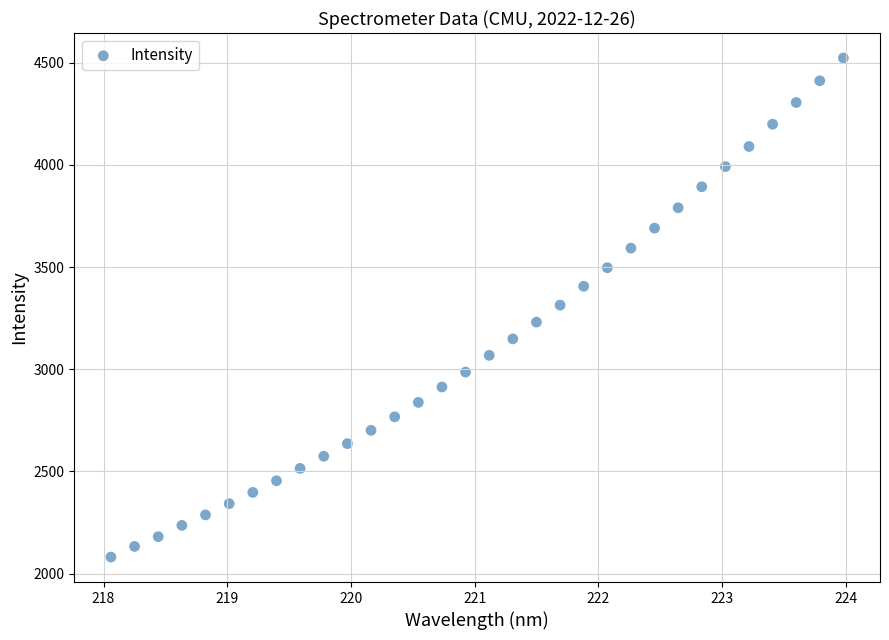

What is the range of X values (max minus min)?

5.9